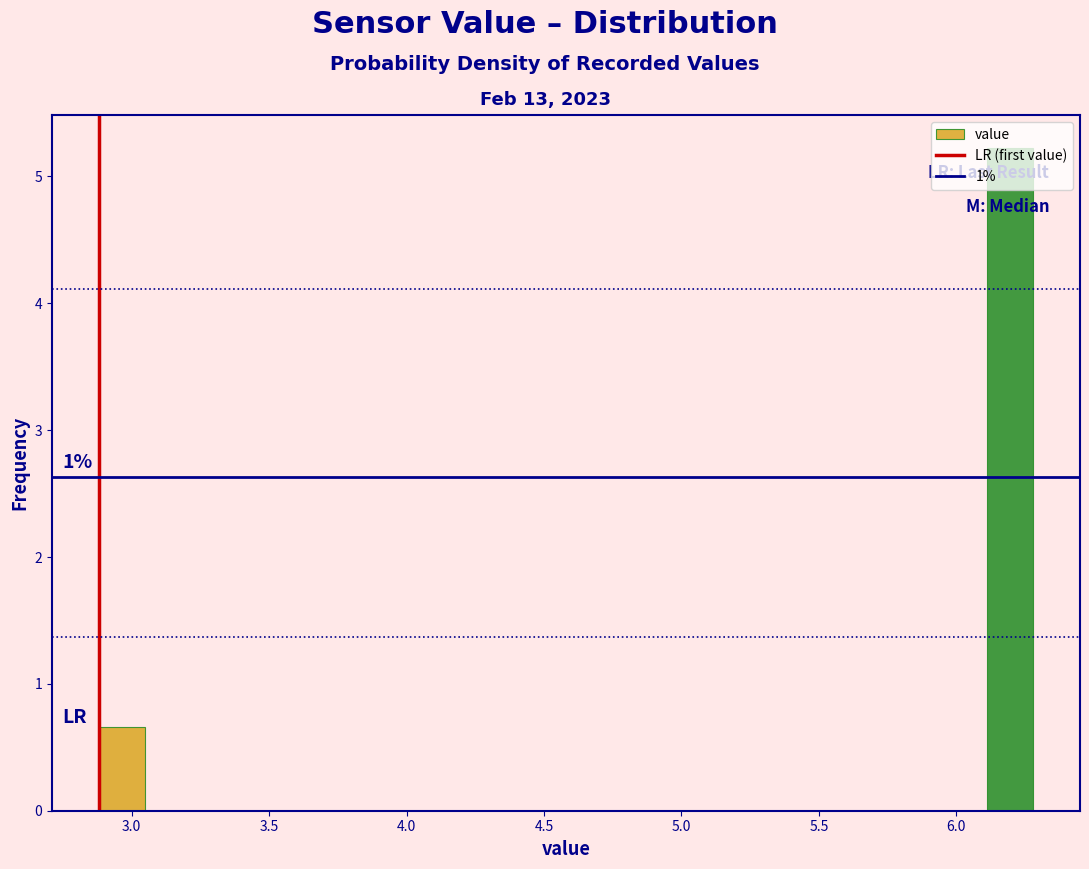

Around what value on the x-axis is the tallest bar? Give the approximate position of its centre, as read against the axis.

6.20